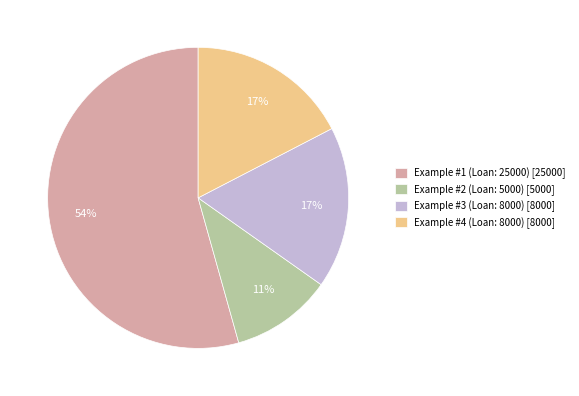

Is the sum of Example #1 (Loan: 25000) [25000] and Example #3 (Loan: 8000) [8000] greater than half?

Yes